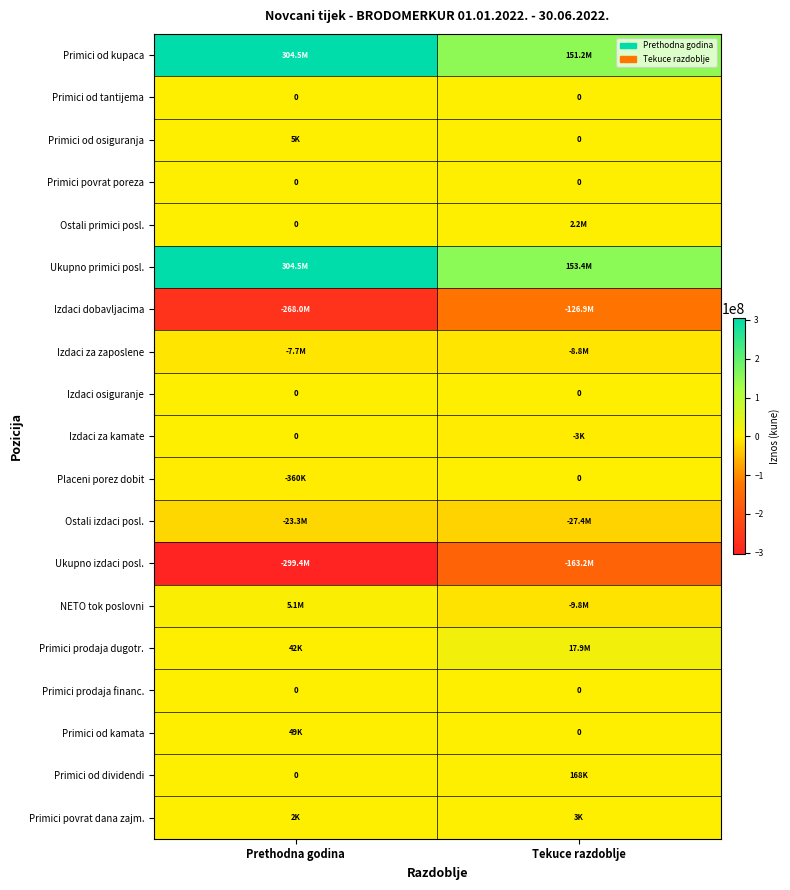

Count the number of categories in the chart.

2